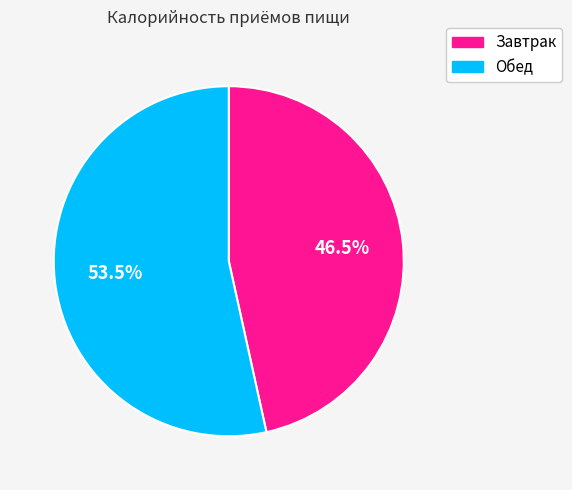

Rank the categories by value from lowest to highest.

Завтрак, Обед